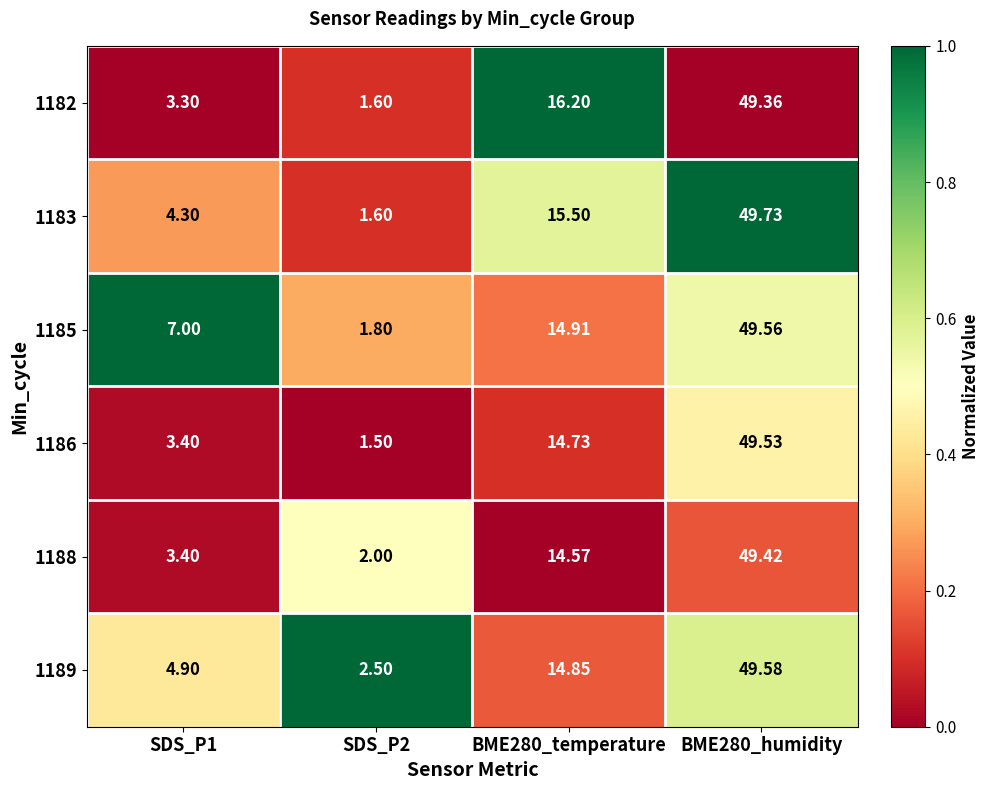

How many series are shown in this chart?

6